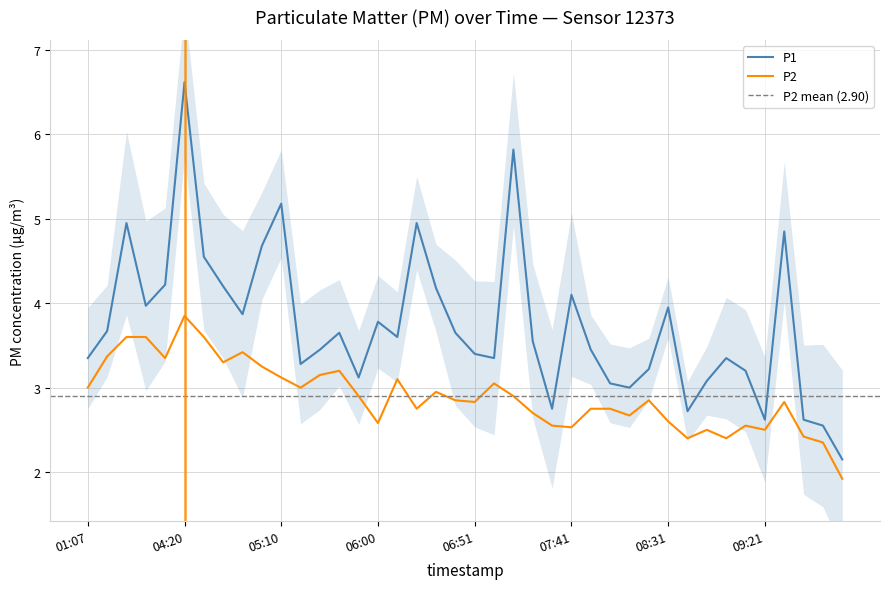

Is it true that P1 equals 3.7 at 10:01?

False